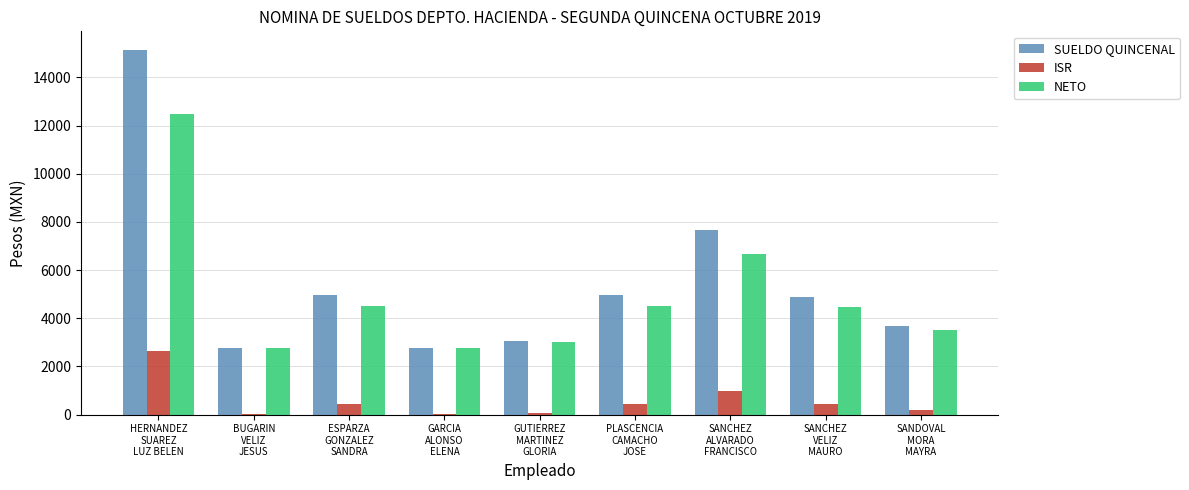

Which category has the highest value in the ISR series?

HERNANDEZ
SUAREZ
LUZ BELEN